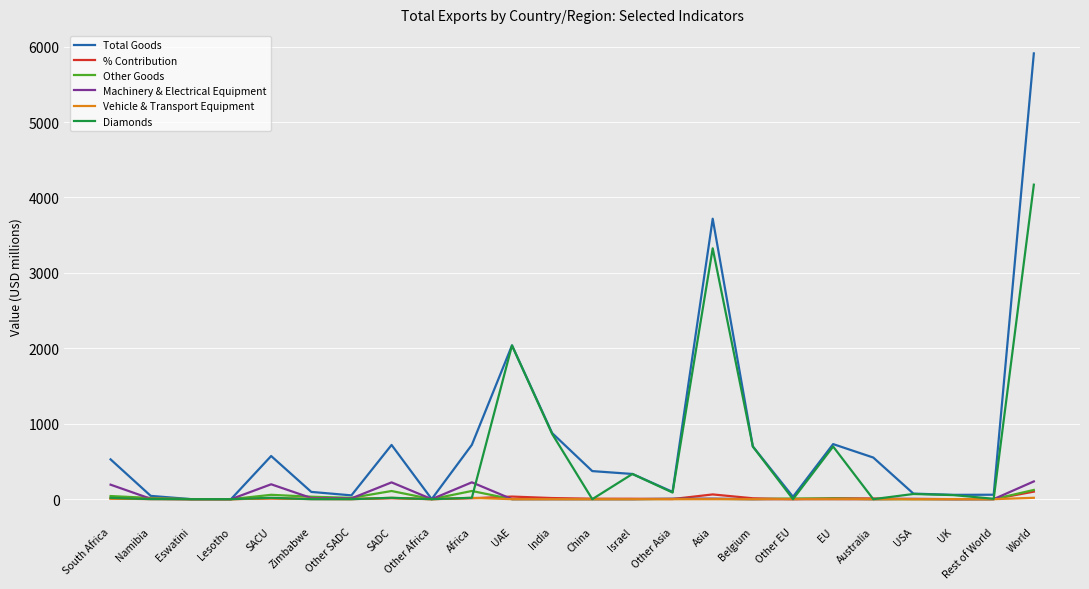

Is the value of Vehicle & Transport Equipment at South Africa greater than the value of Machinery & Electrical Equipment at Africa?

No